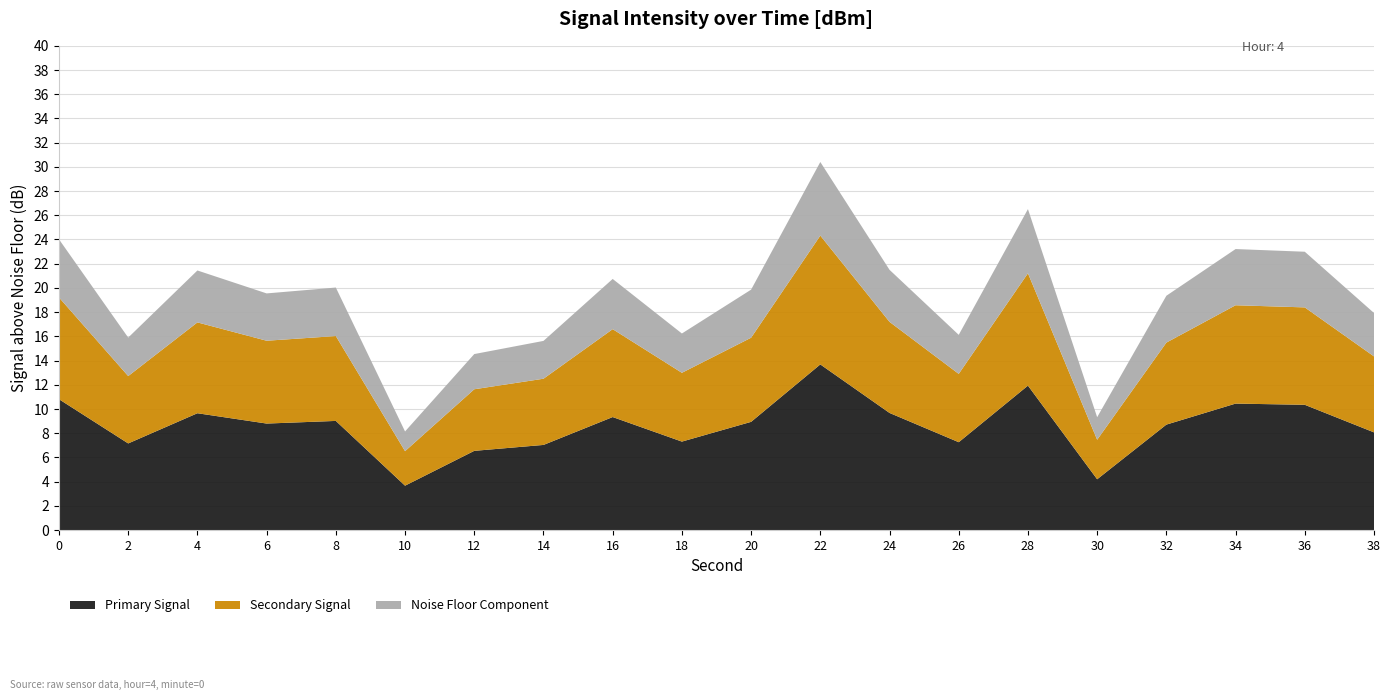

Reading left to right, list all the values displayed in this chart.

0=-121.0	2=-129.1	4=-123.6	6=-125.5	8=-125.0	10=-136.9	12=-130.5	14=-129.4	16=-124.3	18=-128.8	20=-125.1	22=-114.6	24=-123.5	26=-128.9	28=-118.5	30=-135.7	32=-125.6	34=-121.8	36=-122.0	38=-127.1